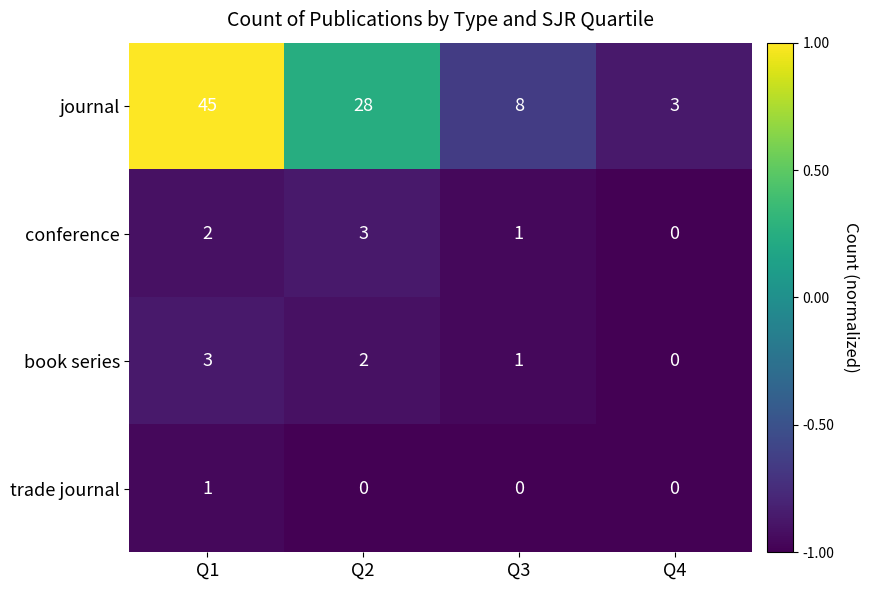

Rank the categories by conference value from highest to lowest.

Q2, Q1, Q3, Q4